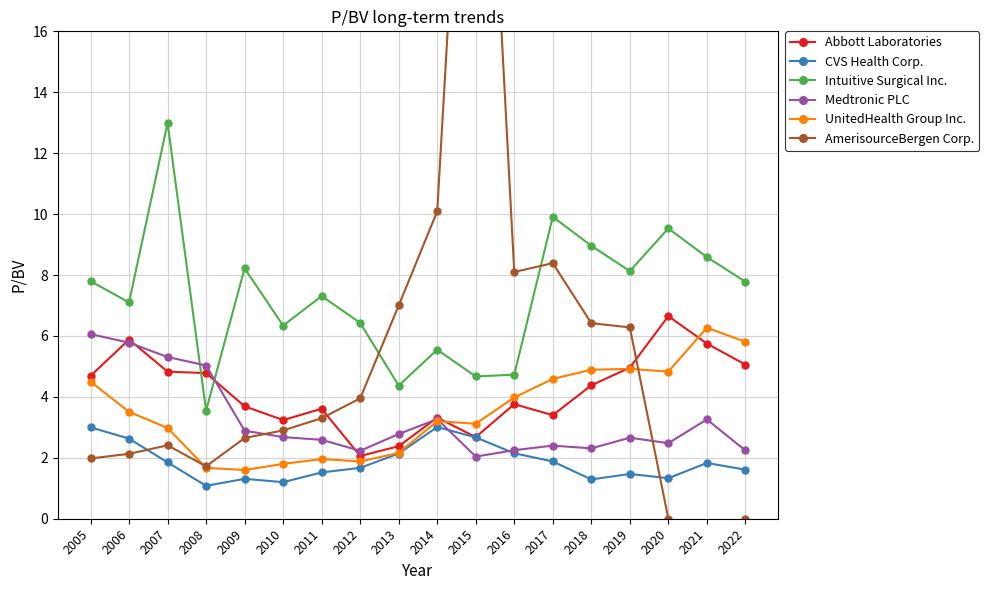

How many series are shown in this chart?

6